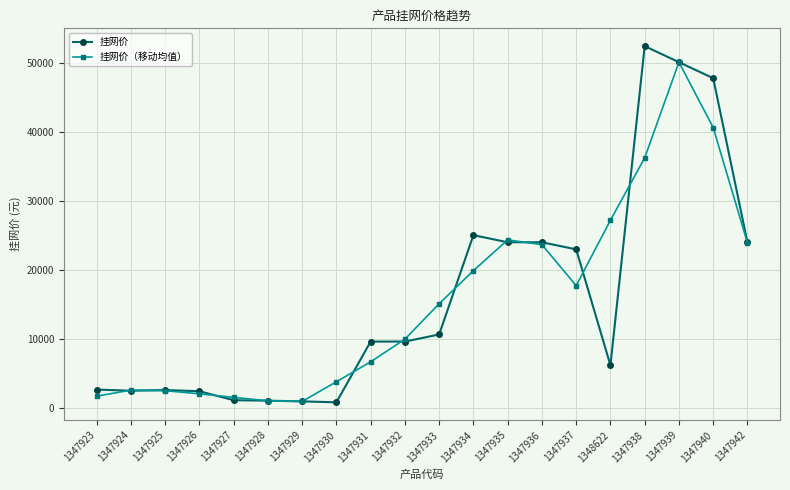

What is the total value across all series at 1347933?

25855.2